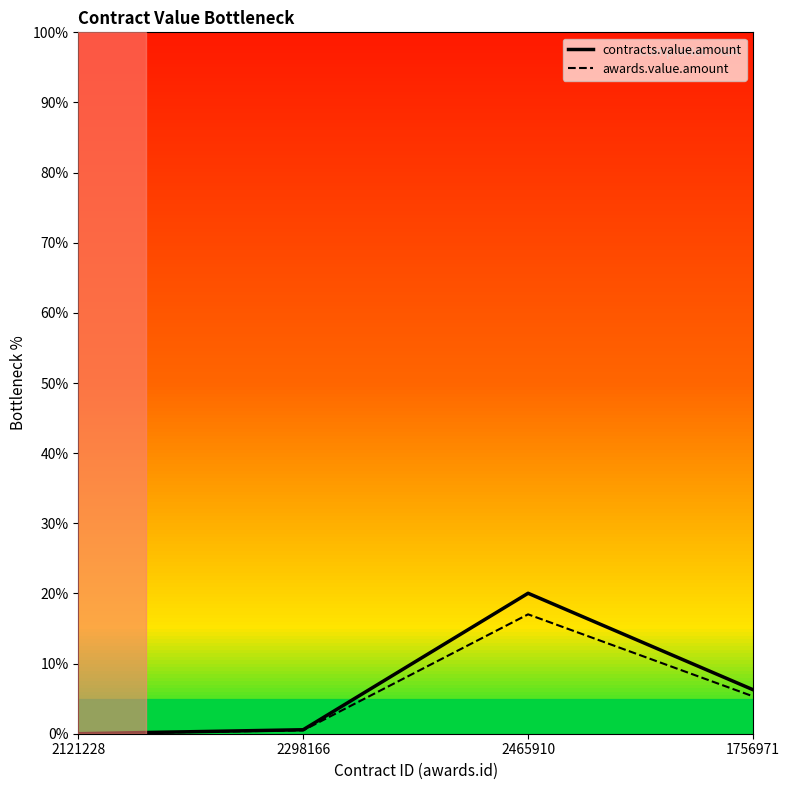

How many data points does each series have?

4